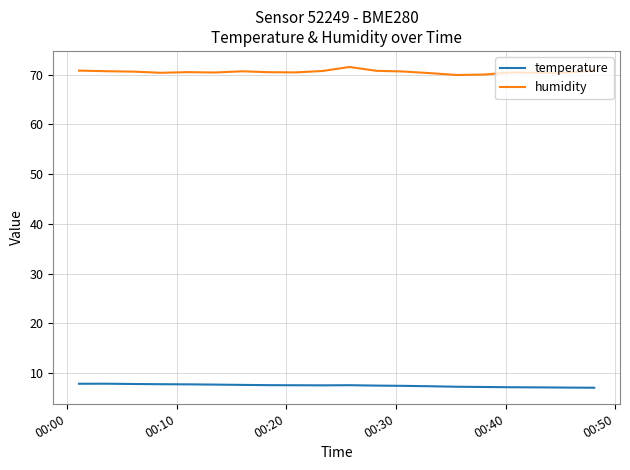

Which series has the largest total across all categories?

humidity